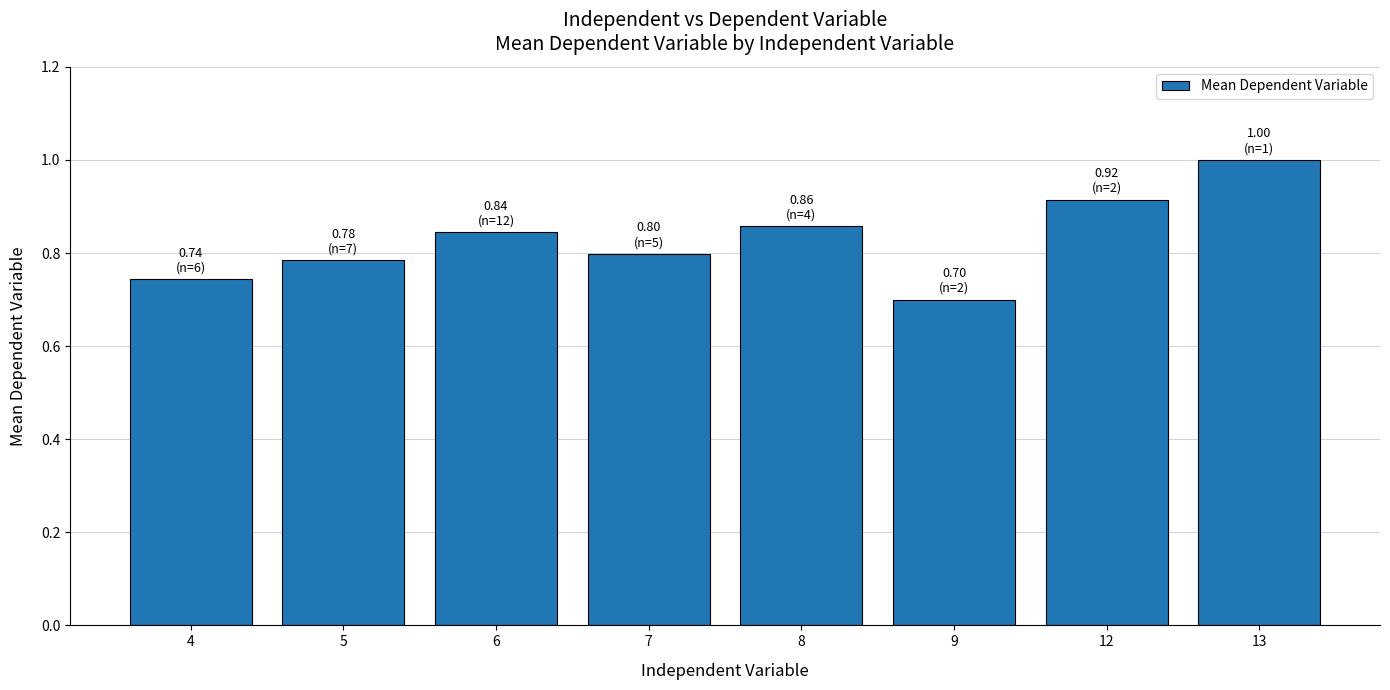

Between 6 and 7, which is larger?

6